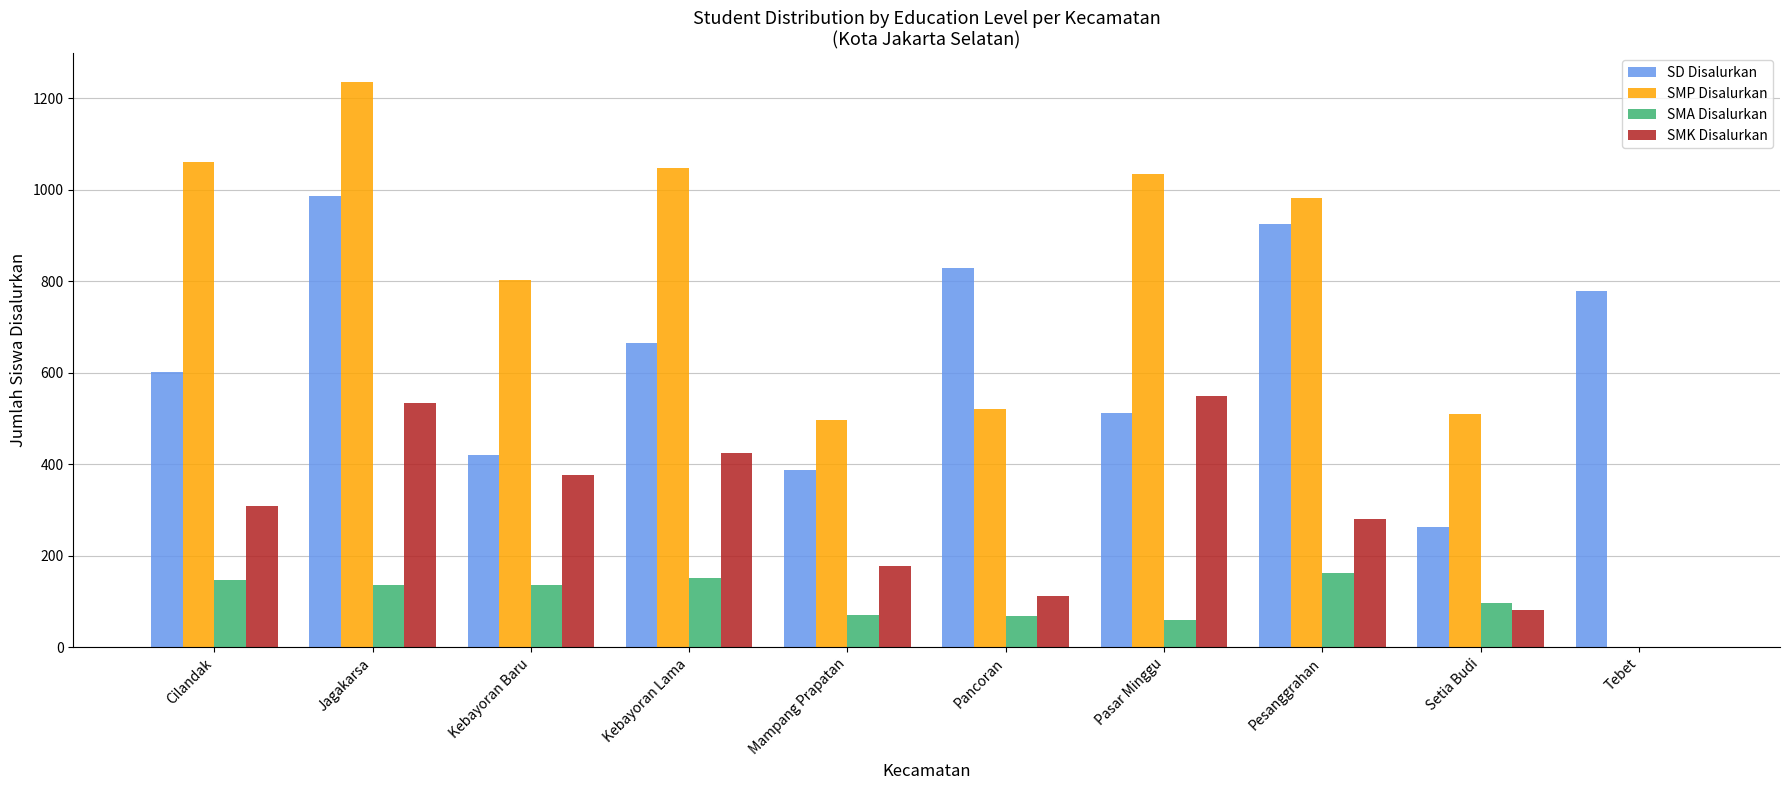

Read the SMK Disalurkan value at Kebayoran Baru, to the nearest 50.

400